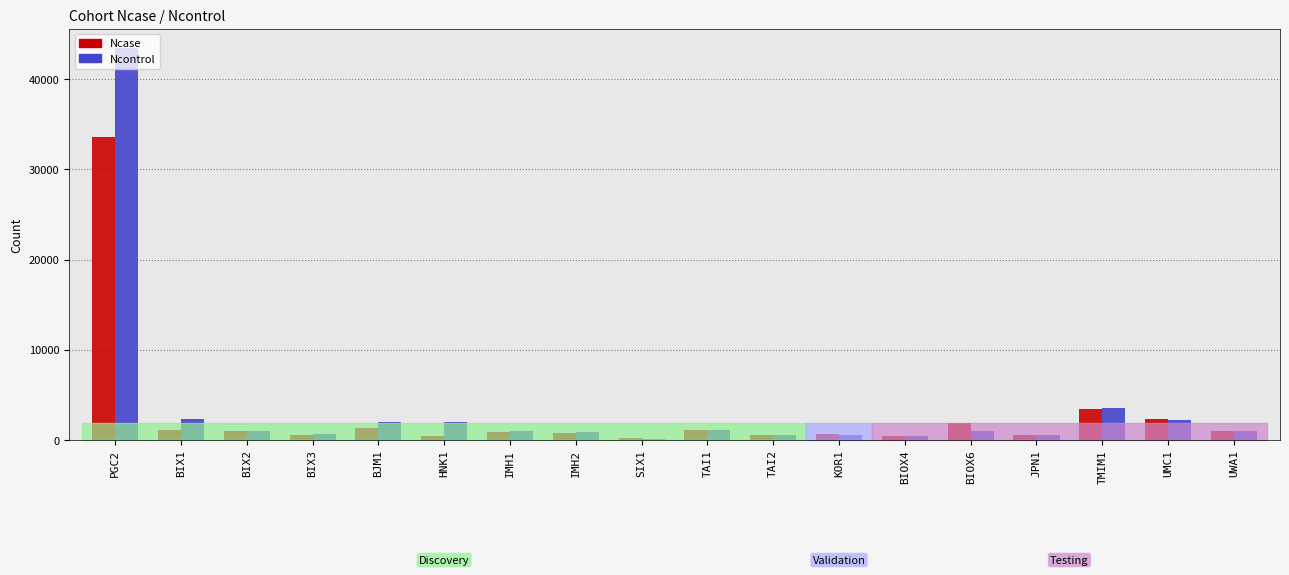

The value of Ncase at BIX2 is 1021. True or false?

True